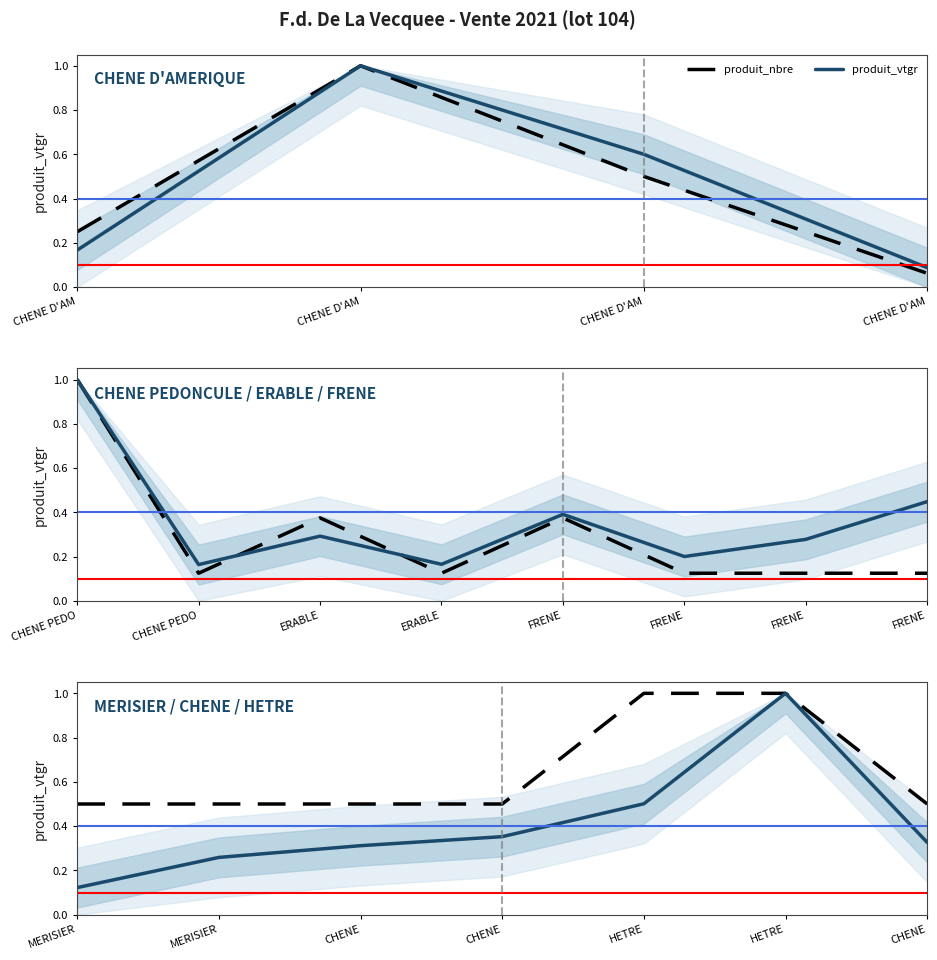

At which category does the chart reach its peak across all series?

HETRE